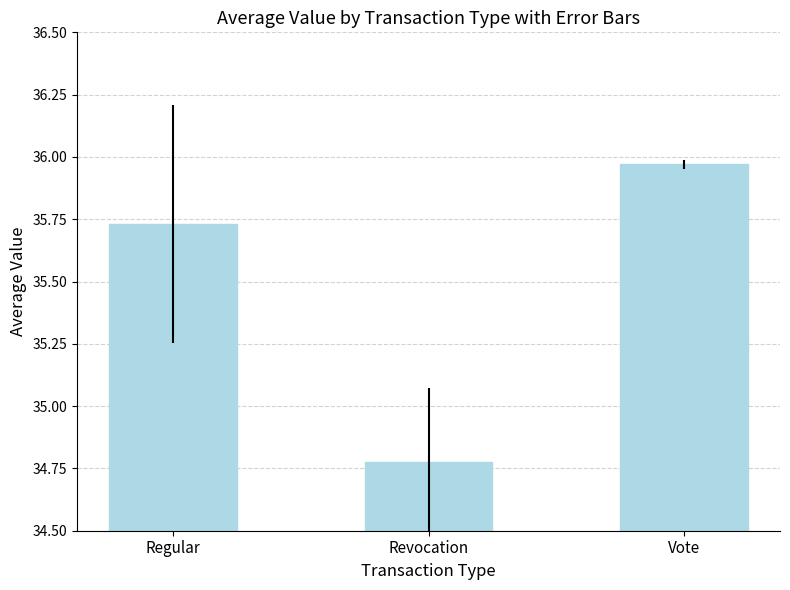

What is the change in value from Revocation to Vote?

+1.2